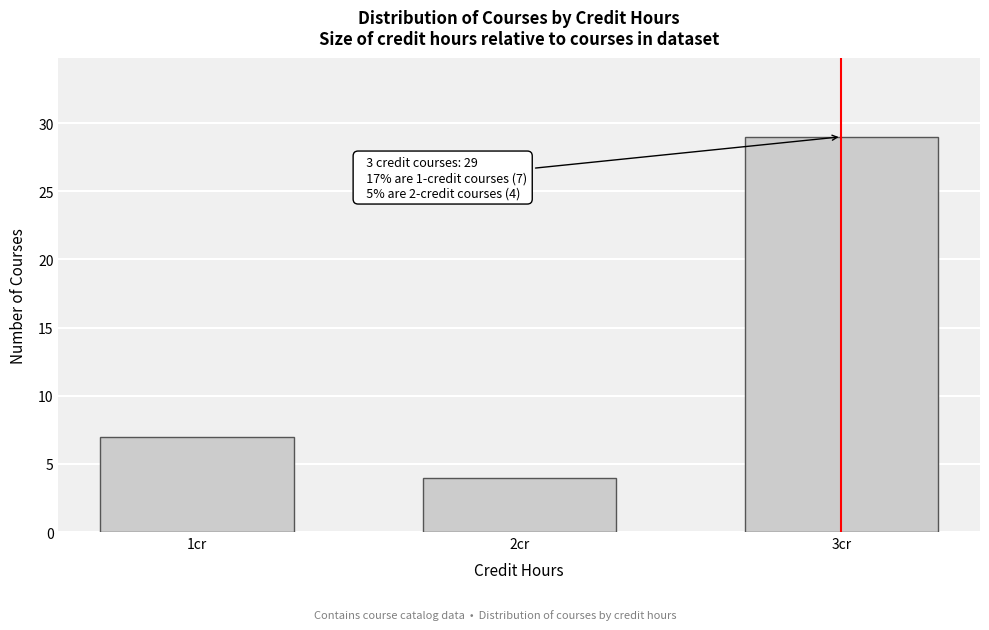

Reading right to left, extract all data points from this chart.

29	4	7